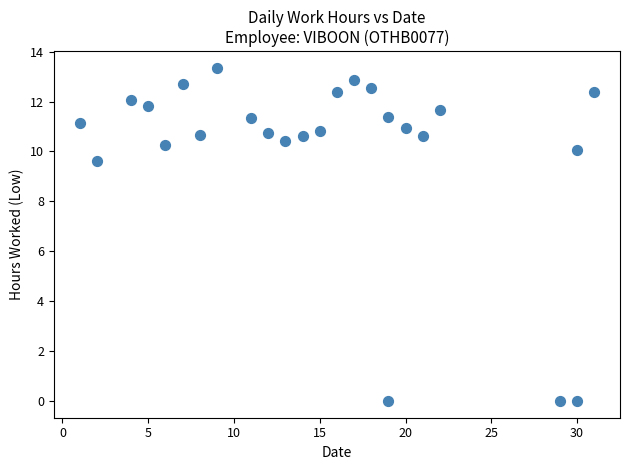

What is the range of X values (max minus min)?

30.0